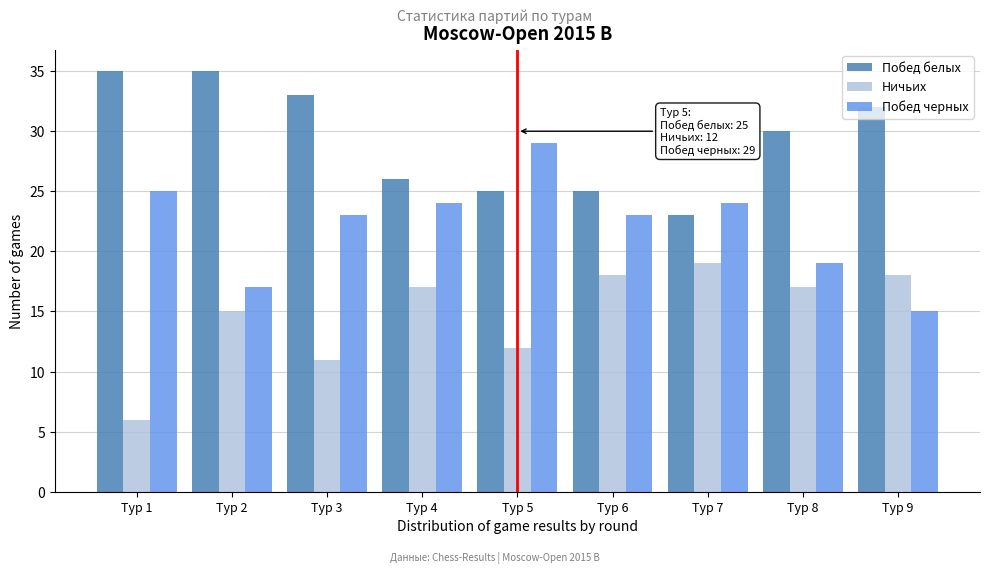

What is the spread (max minus min) of values at Тур 8?

13